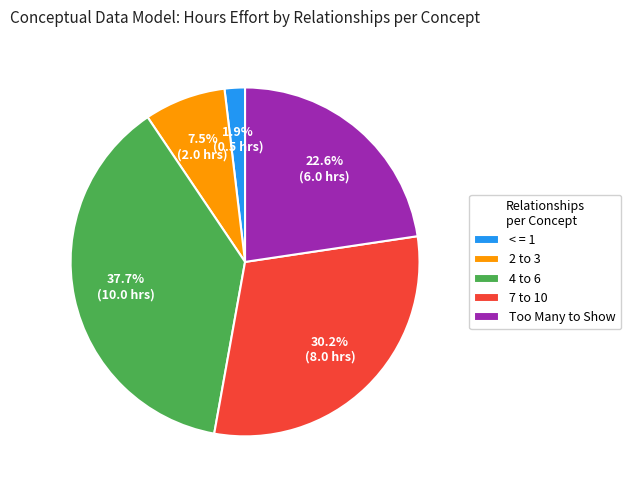

To the nearest percent, what is the combined percentage of 2 to 3 and 4 to 6?

45%